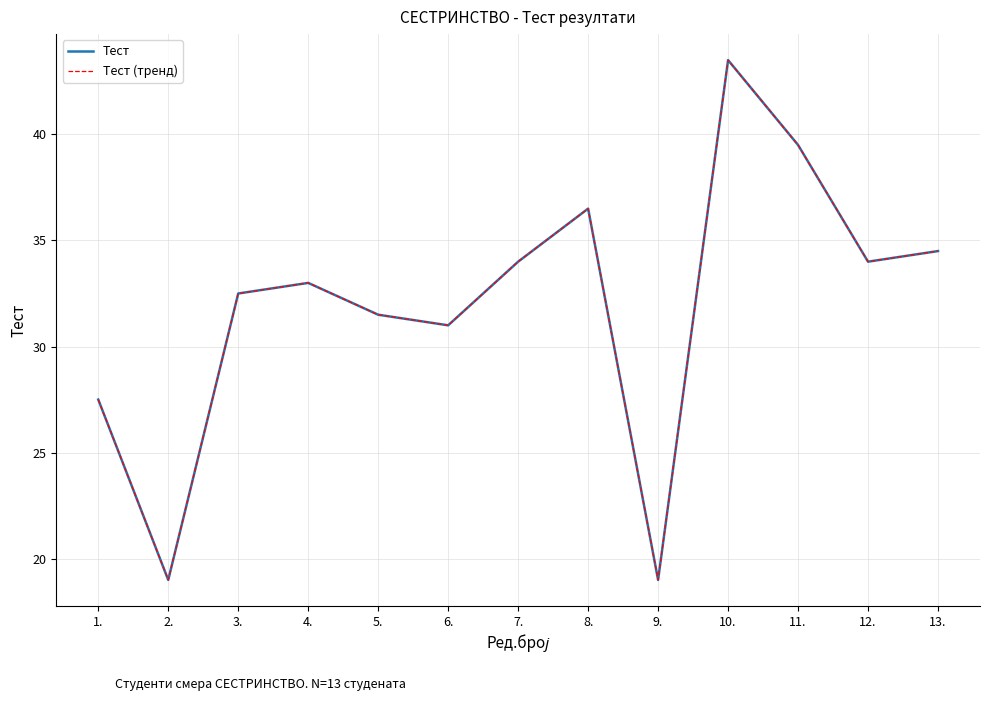

Rank the categories by Тест (тренд) value from highest to lowest.

10., 11., 8., 13., 7., 12., 4., 3., 5., 6., 1., 2., 9.